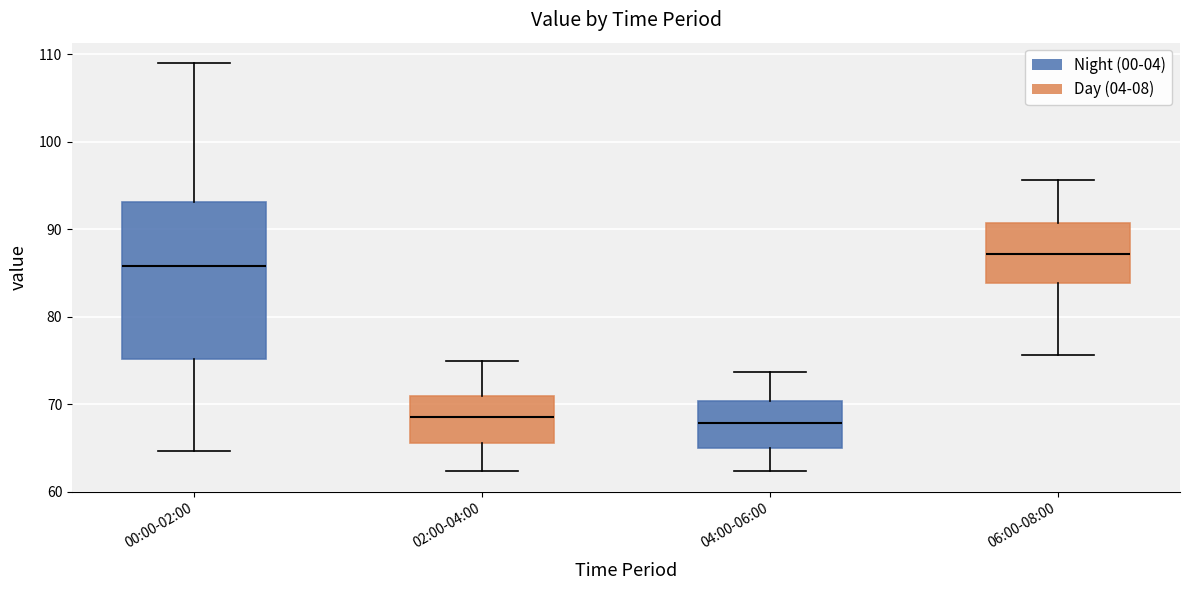

Comparing the boxes themselves (not the whiskers), which one is the tallest?

00:00-02:00